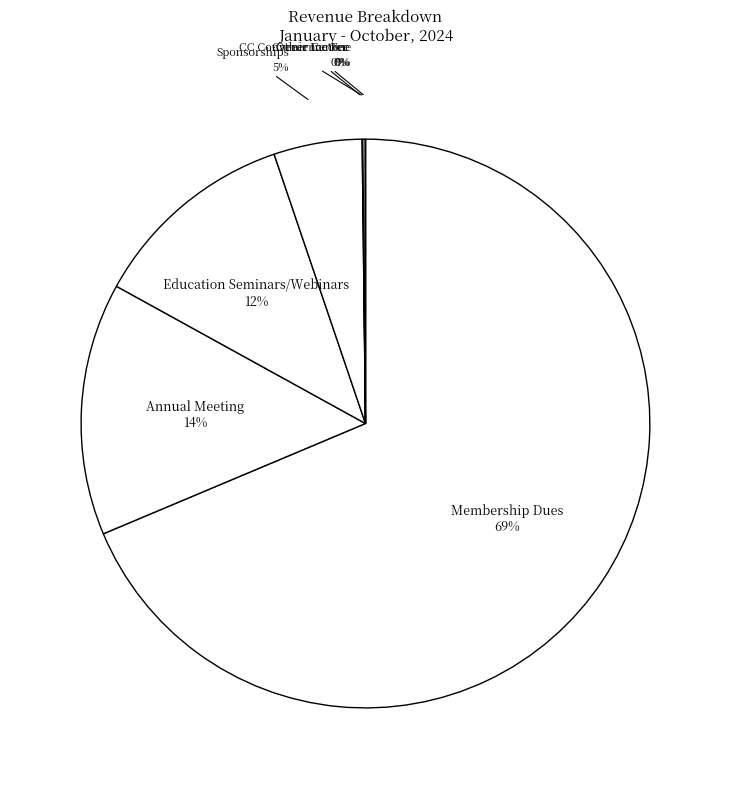

What percentage is the Annual Meeting slice, to the nearest percent?

14%